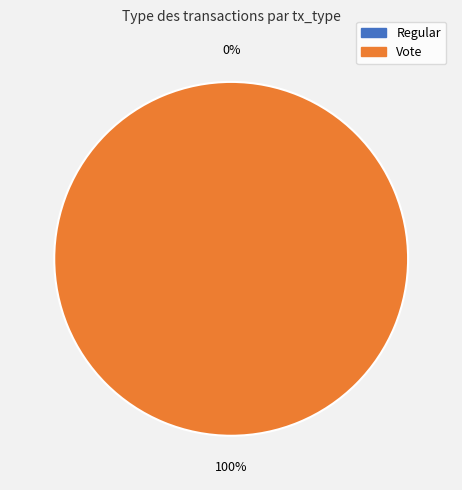

What percentage is the Vote slice, to the nearest percent?

100%